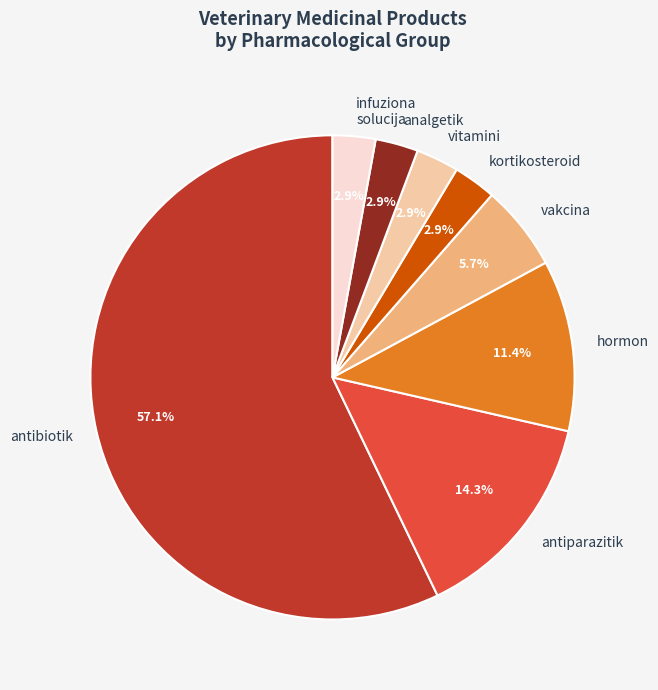

Is there any slice that represents more than half of the pie?

Yes